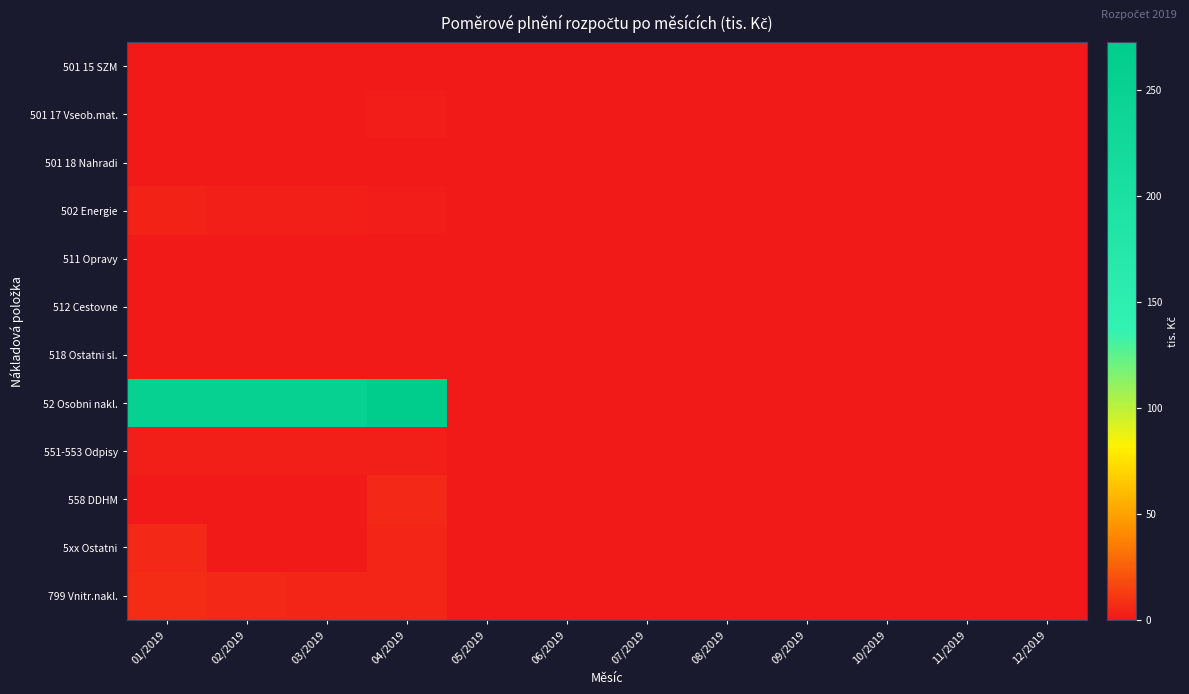

Which series has the widest spread of values?

52 Osobni nakl.